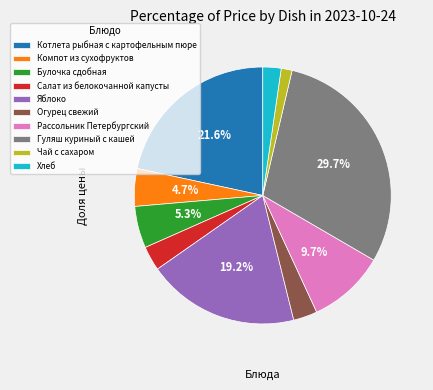

To the nearest percent, what is the difference between the Чай с сахаром and Яблоко slice percentages?

18%